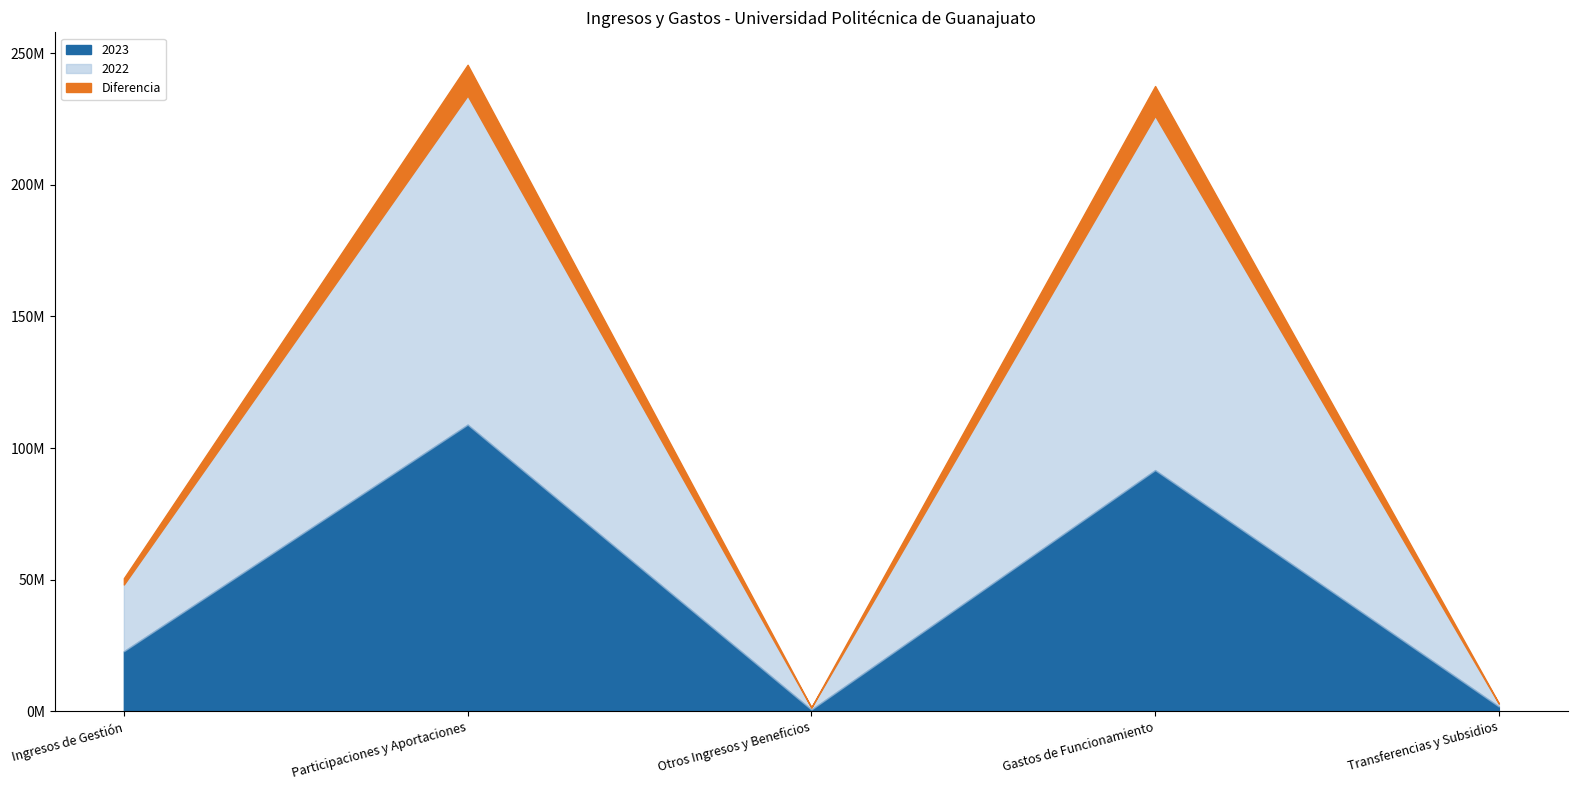

What is the label of the 3rd point from the left?

Otros Ingresos y Beneficios